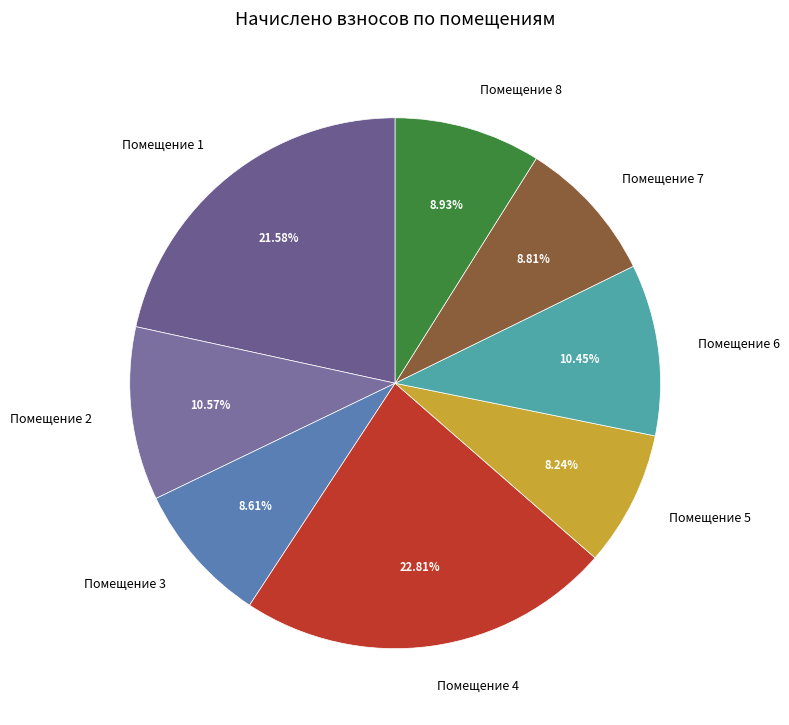

Combined, do Помещение 5 and Помещение 7 account for over 50%?

No